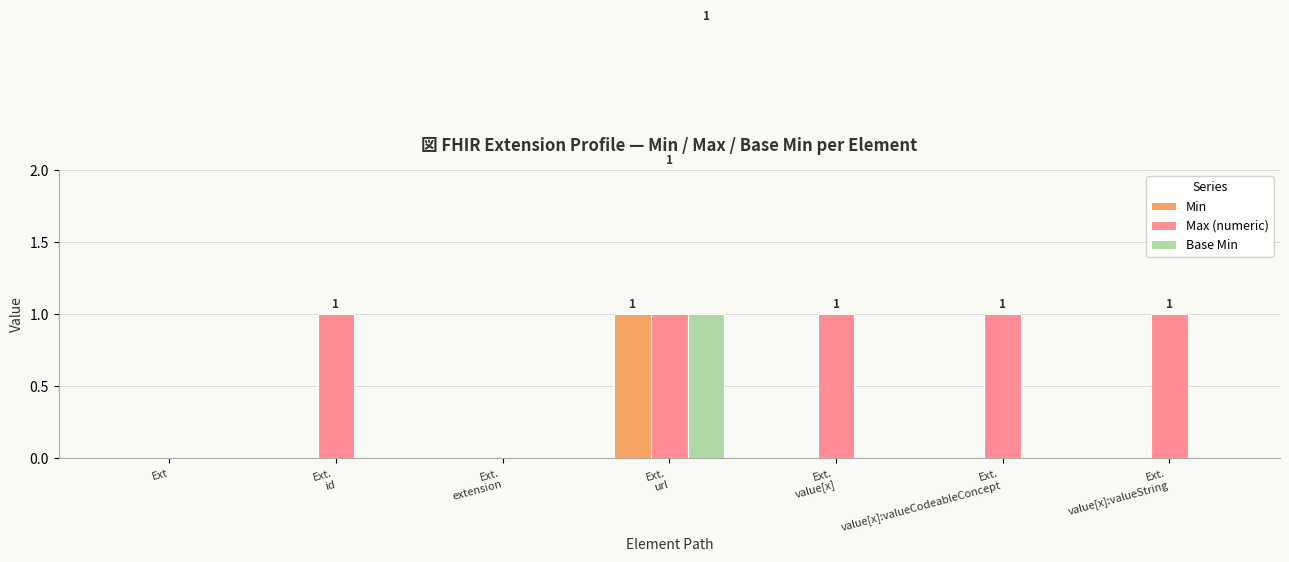

Reading left to right, what are all the values shown in this chart?

Min: 0	0	0	1	0	0	0
Max (numeric): 0	1	0	1	1	1	1
Base Min: 0	0	0	1	0	0	0